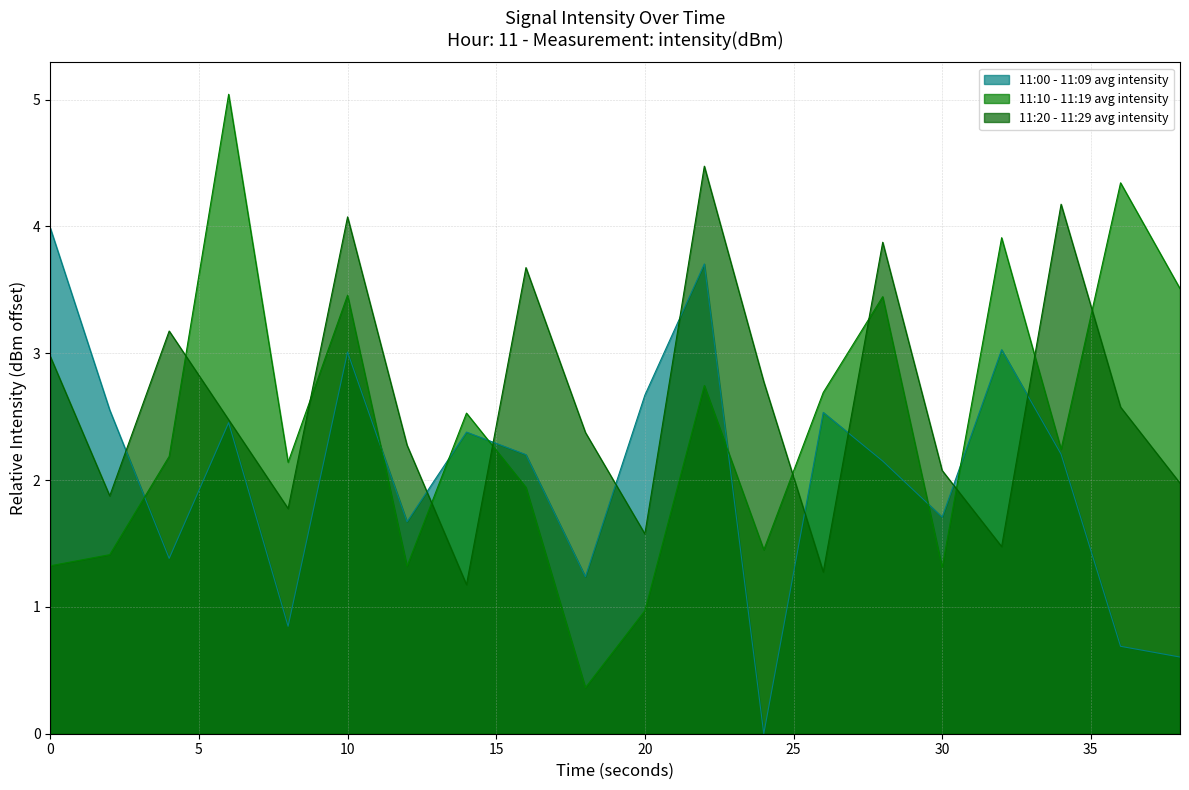

Which series has the largest total across all categories?

11:20 - 11:29 avg intensity